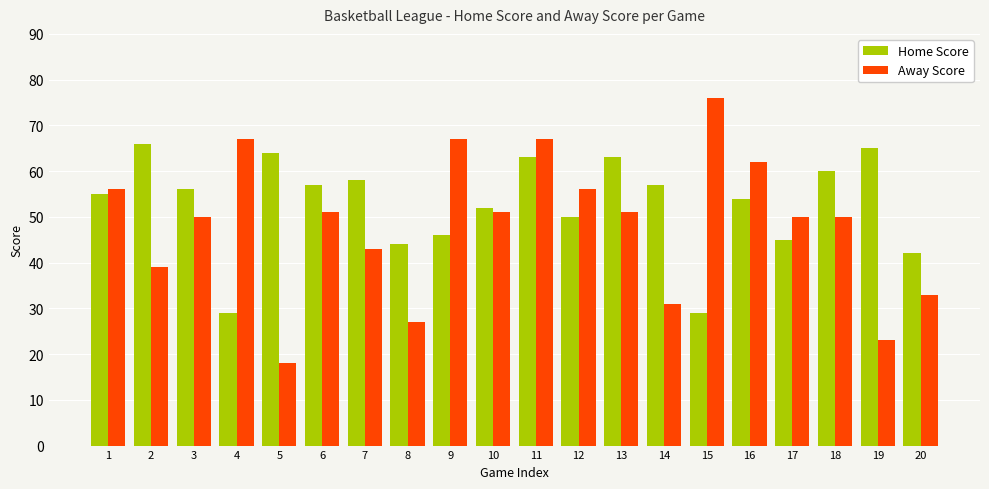

Between 6 and 20, which series saw the biggest shift?

Away Score